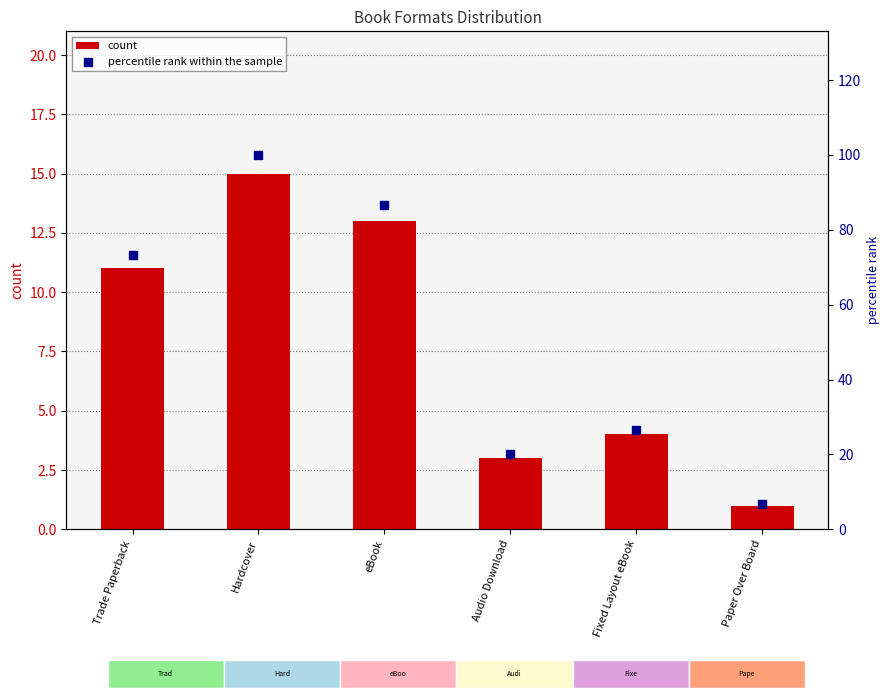

What are all the series names shown in the legend?

count, percentile rank within the sample